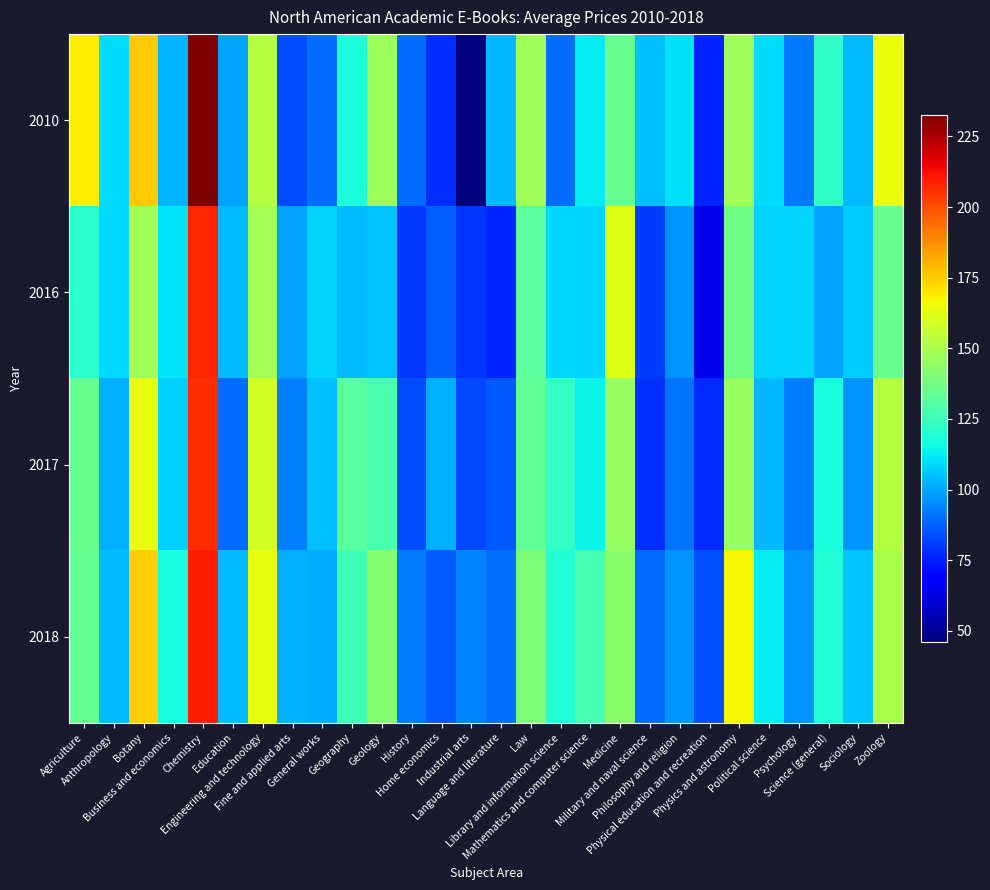

Reading left to right, extract all data points from this chart.

2010: Agriculture=168.7	Anthropology=110.0	Botany=175.2	Business and economics=102.9	Chemistry=232.6	Education=100.0	Engineering and technology=152.3	Fine and applied arts=83.3	General works=89.1	Geography=117.8	Geology=146.8	History=89.4	Home economics=78.1	Industrial arts=46.1	Language and literature=103.1	Law=147.7	Library and information science=89.4	Mathematics and computer science=112.7	Medicine=134.6	Military and naval science=105.1	Philosophy and religion=110.3	Physical education and recreation=76.6	Physics and astronomy=147.5	Political science=110.1	Psychology=91.3	Science (general)=122.5	Sociology=103.7	Zoology=164.8
2016: Agriculture=120.8	Anthropology=109.9	Botany=147.5	Business and economics=111.4	Chemistry=208.3	Education=103.8	Engineering and technology=148.2	Fine and applied arts=99.5	General works=108.0	Geography=104.3	Geology=105.8	History=79.7	Home economics=87.1	Industrial arts=79.6	Language and literature=76.6	Law=132.1	Library and information science=109.2	Mathematics and computer science=108.7	Medicine=161.7	Military and naval science=80.4	Philosophy and religion=96.5	Physical education and recreation=64.1	Physics and astronomy=136.6	Political science=108.5	Psychology=108.2	Science (general)=99.6	Sociology=106.6	Zoology=134.5
2017: Agriculture=134.3	Anthropology=101.5	Botany=163.9	Business and economics=107.3	Chemistry=206.6	Education=89.6	Engineering and technology=158.3	Fine and applied arts=92.7	General works=104.5	Geography=131.8	Geology=128.3	History=83.5	Home economics=101.7	Industrial arts=82.8	Language and literature=86.0	Law=133.2	Library and information science=123.0	Mathematics and computer science=114.3	Medicine=145.7	Military and naval science=78.4	Philosophy and religion=90.5	Physical education and recreation=76.9	Physics and astronomy=145.2	Political science=103.2	Psychology=92.2	Science (general)=116.9	Sociology=97.0	Zoology=152.0
2018: Agriculture=134.0	Anthropology=104.3	Botany=174.3	Business and economics=117.2	Chemistry=209.8	Education=104.2	Engineering and technology=163.5	Fine and applied arts=101.6	General works=101.1	Geography=125.8	Geology=141.9	History=92.2	Home economics=86.4	Industrial arts=93.5	Language and literature=90.1	Law=139.6	Library and information science=119.6	Mathematics and computer science=127.4	Medicine=142.4	Military and naval science=89.7	Philosophy and religion=97.0	Physical education and recreation=84.0	Physics and astronomy=166.7	Political science=113.0	Psychology=96.8	Science (general)=119.3	Sociology=105.6	Zoology=150.0